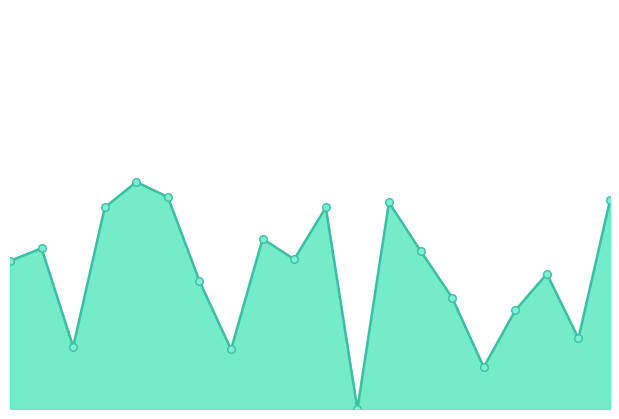

Is this an area chart (filled region under the line)?

Yes